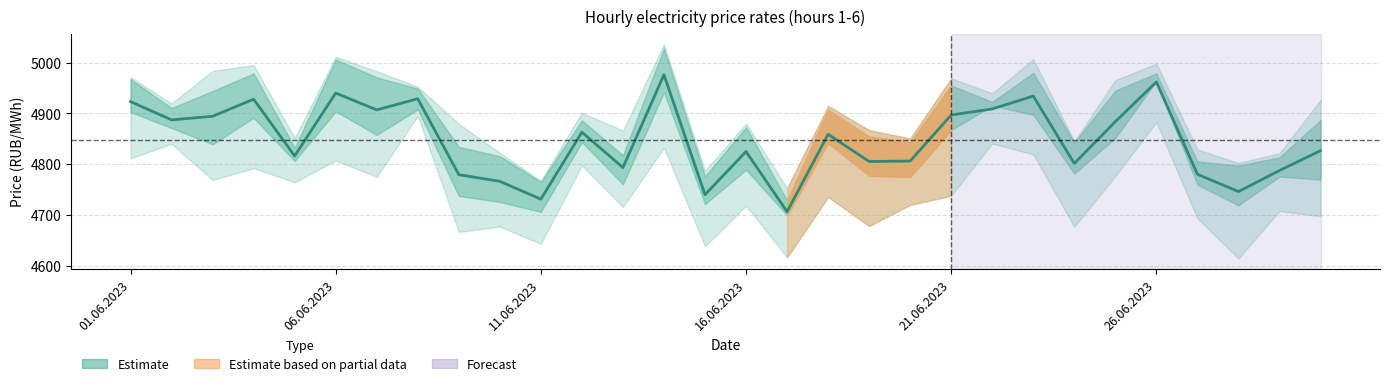

At which category does the chart reach its minimum across all series?

16